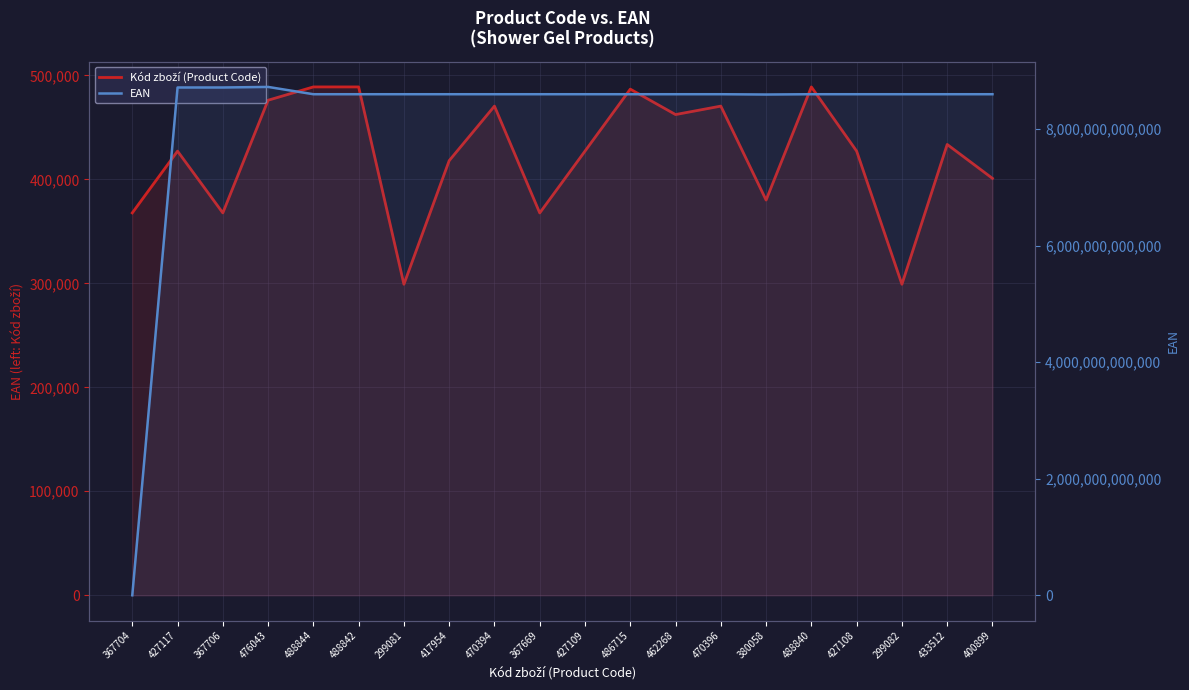

What is the total value across all series at 488842?

8595003625681